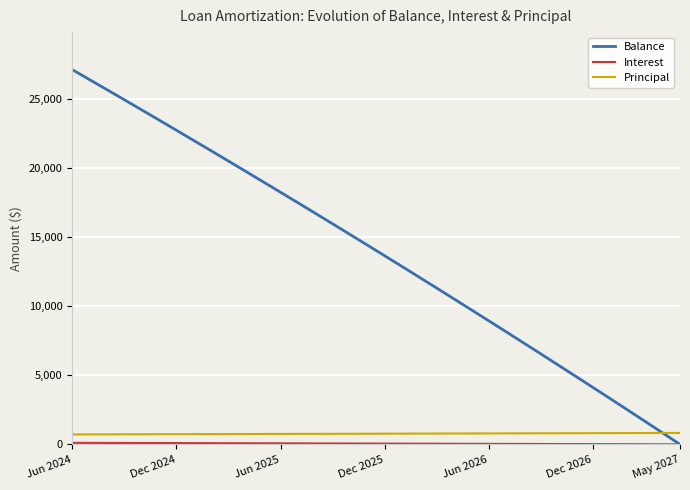

Which series has the largest total across all categories?

Balance